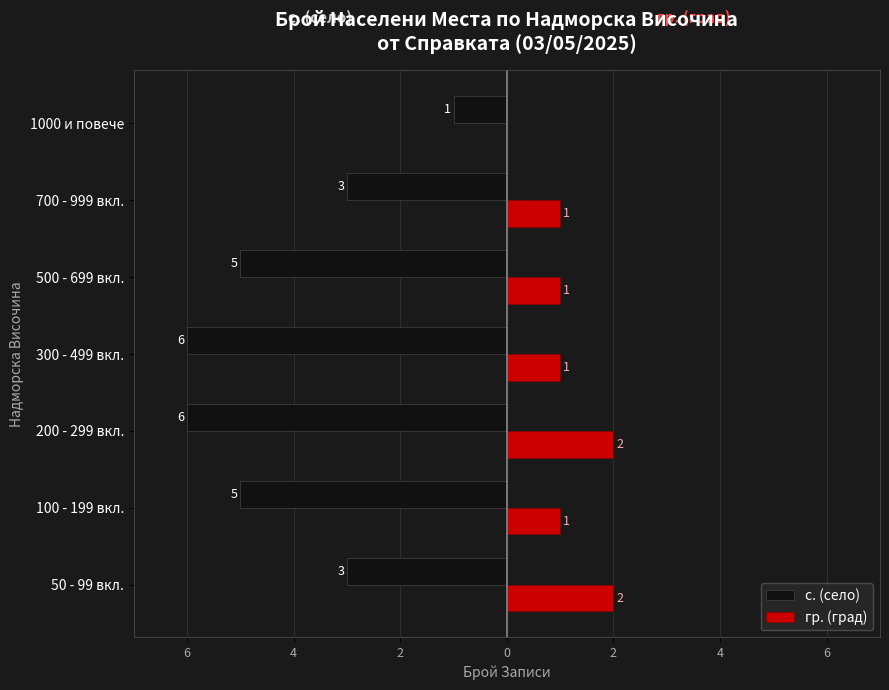

What are all the series names shown in the legend?

с. (село), гр. (град)